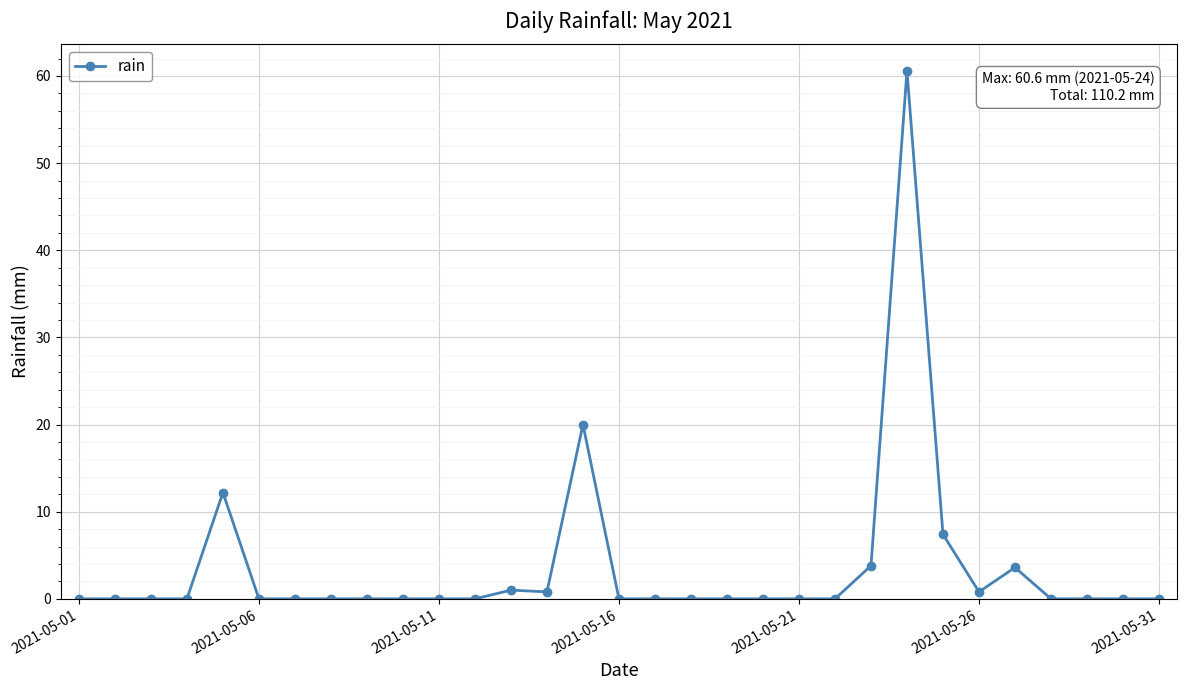

What is the maximum value shown in the chart?

60.6